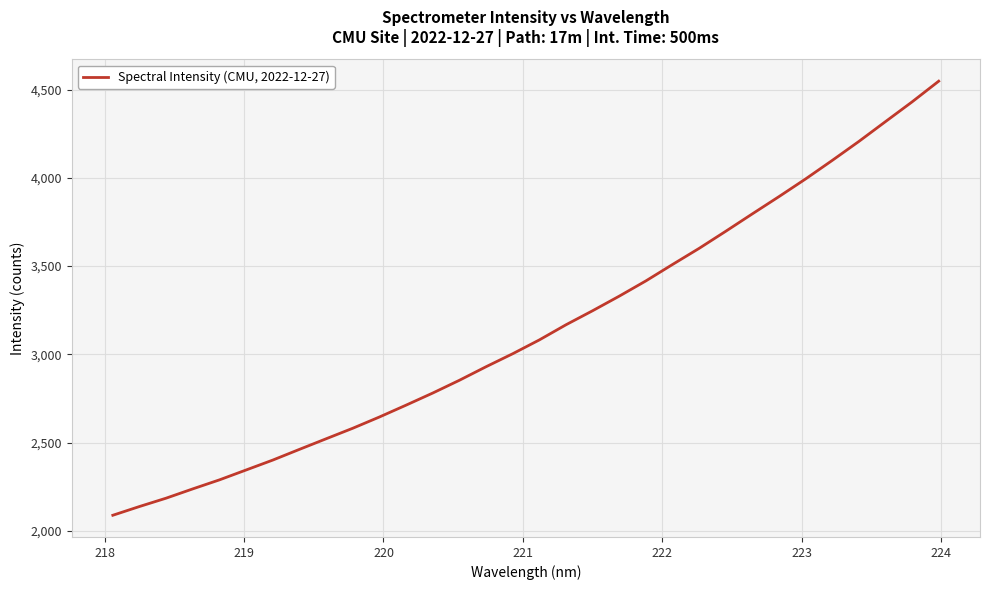

What is the smallest value displayed?

2088.9